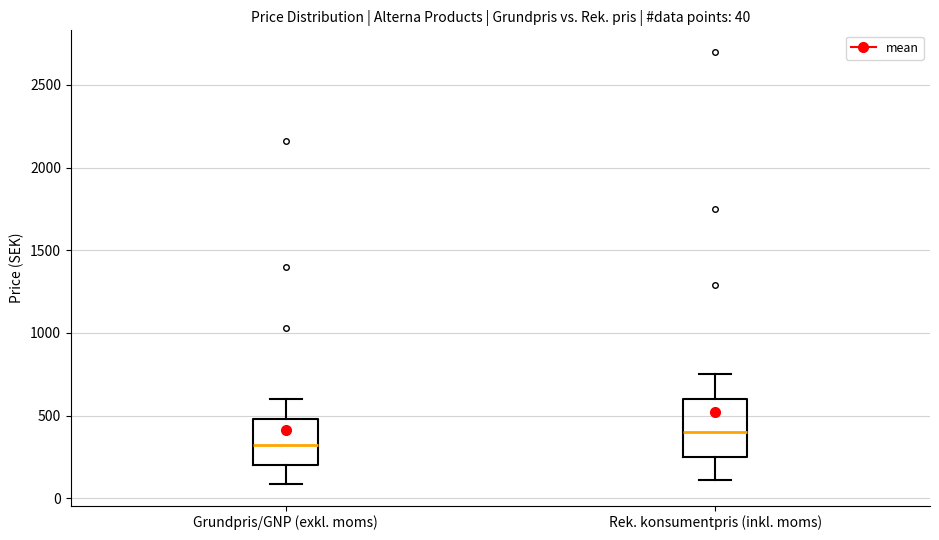

Which box has the lowest median line?

Grundpris/GNP (exkl. moms)